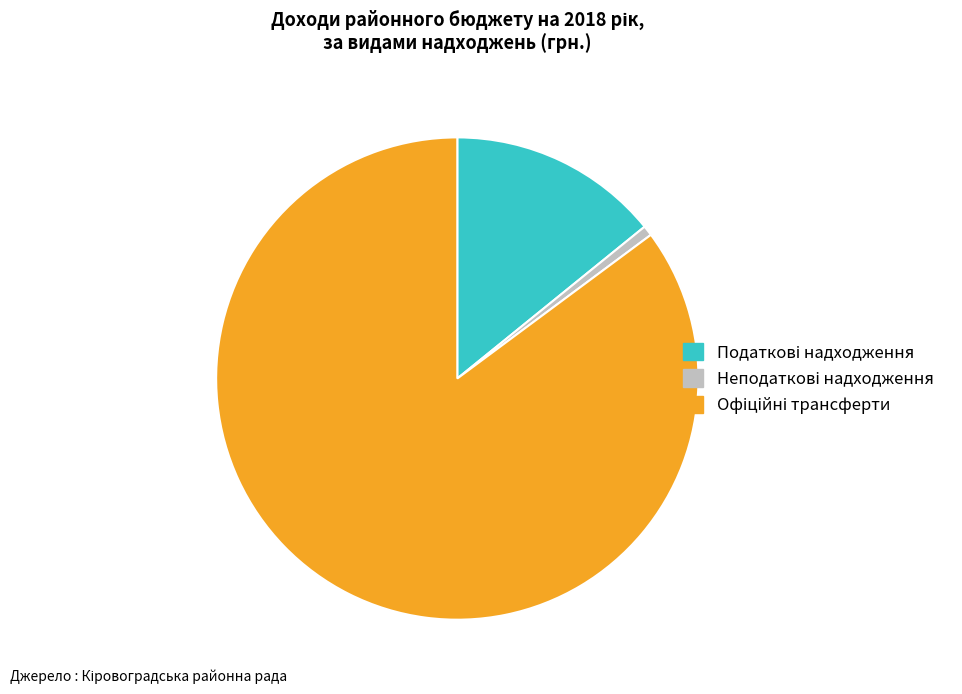

Is there a majority slice in this chart?

Yes